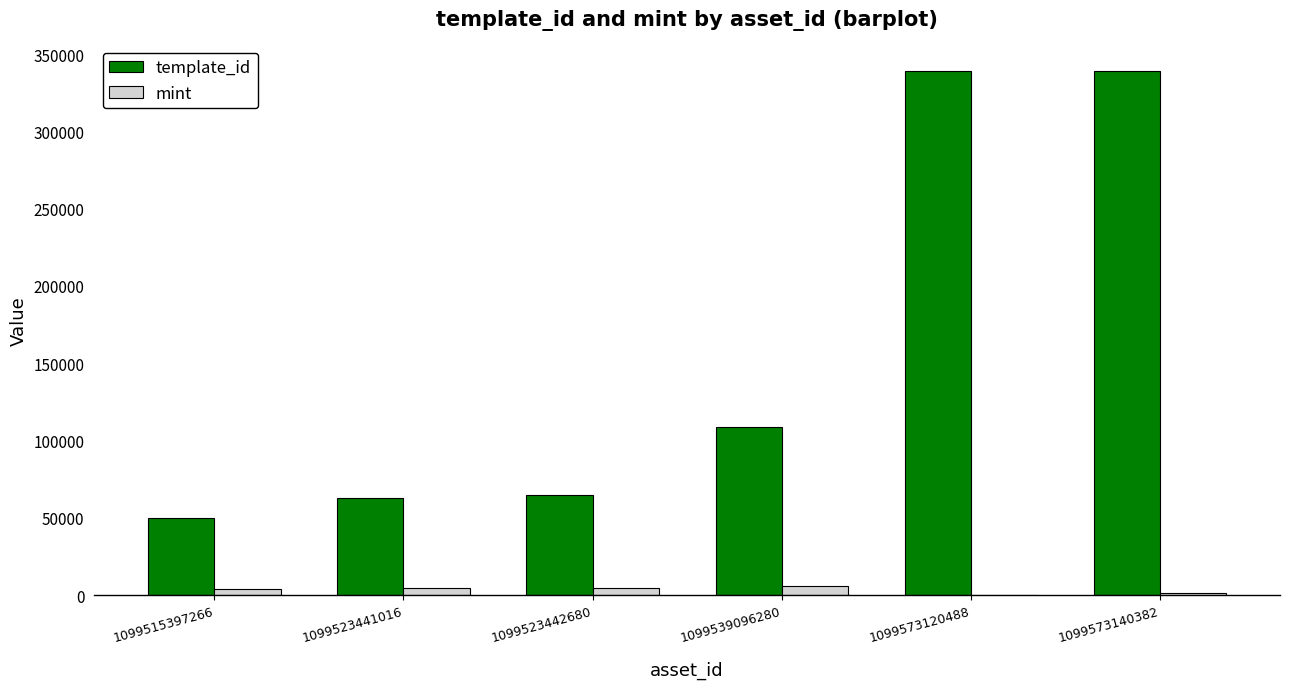

Does the chart contain stacked bars?

No